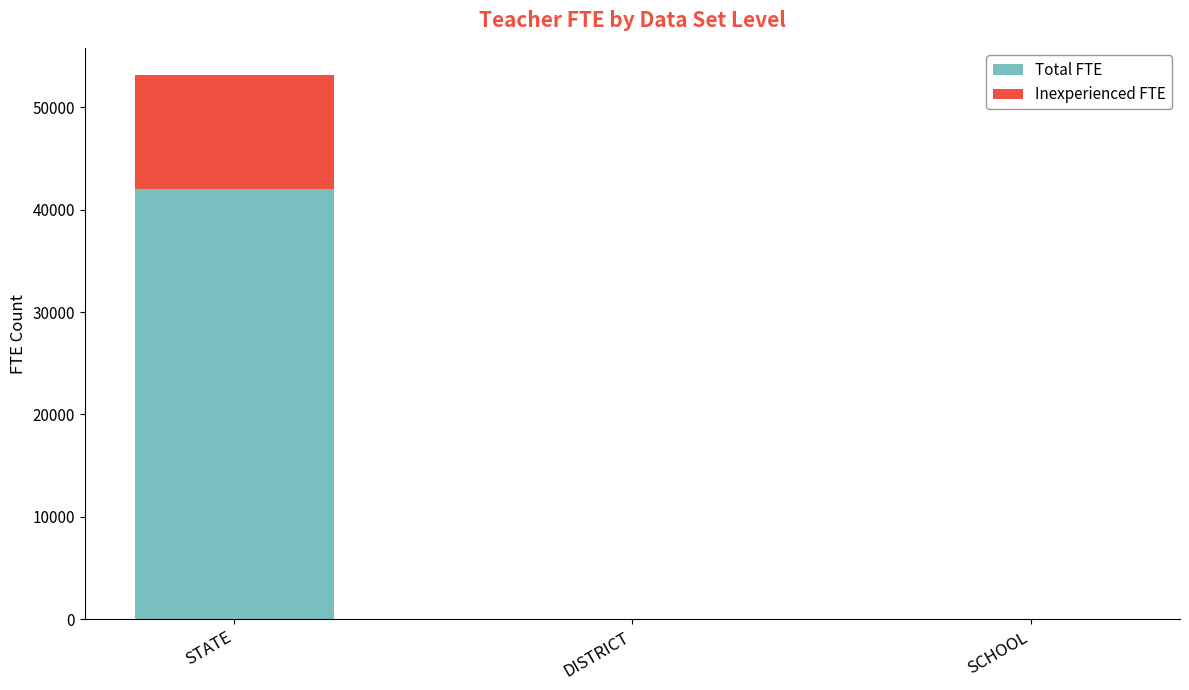

Reading left to right, what are the values for Total FTE?

STATE=41984.6	DISTRICT=8.0	SCHOOL=8.0